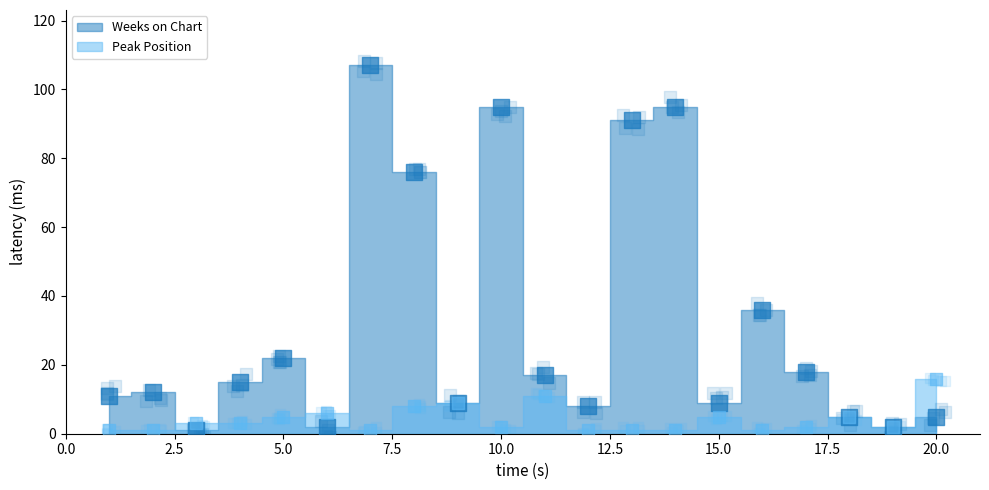

Which series has the largest total across all categories?

Weeks on Chart